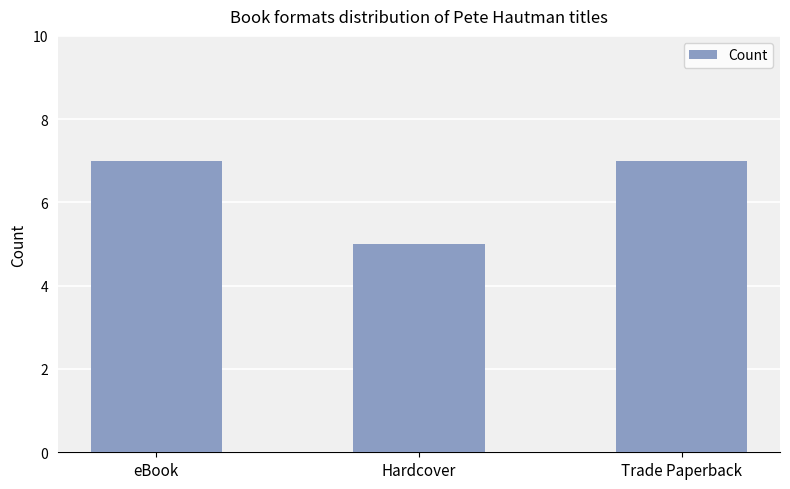

What is the difference between the maximum and minimum values?

2